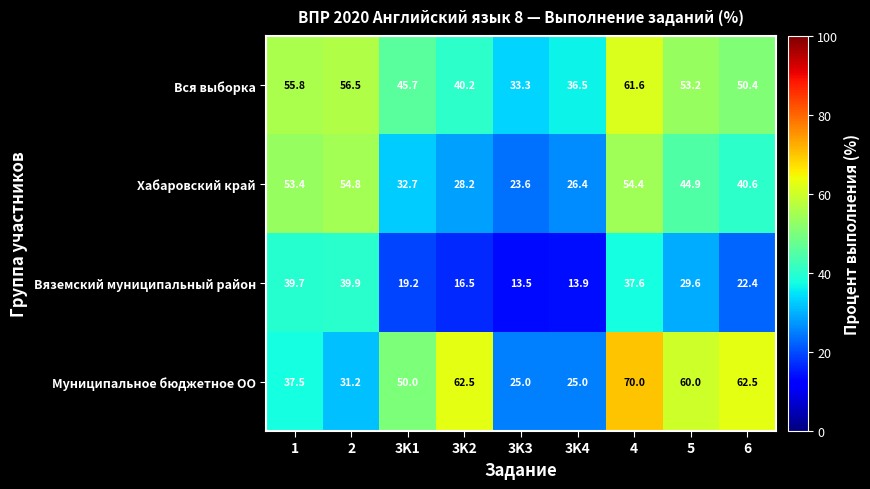

How many data points in Хабаровский край are less than 40?

4